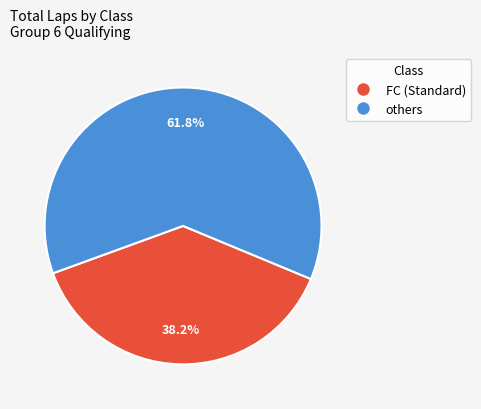

Is there any slice that represents more than half of the pie?

Yes